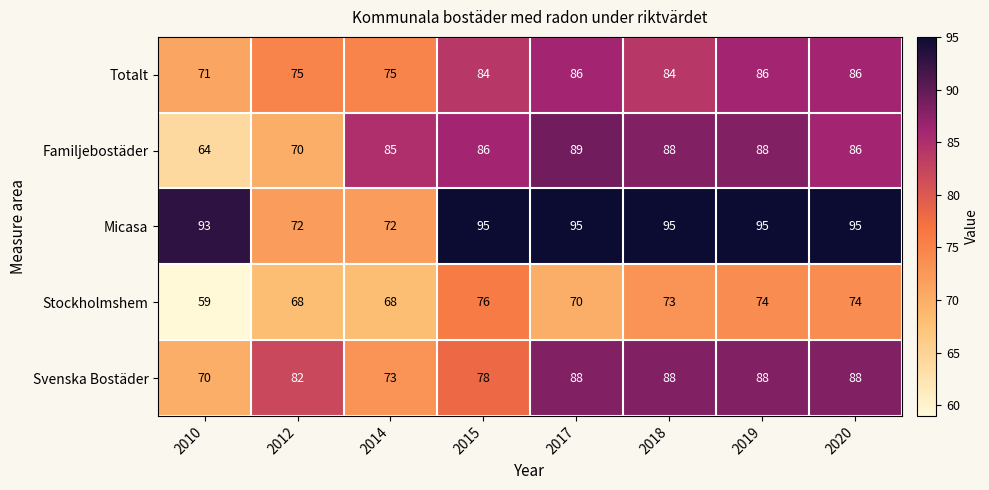

At which label is Familjebostäder closest to 76?

2012